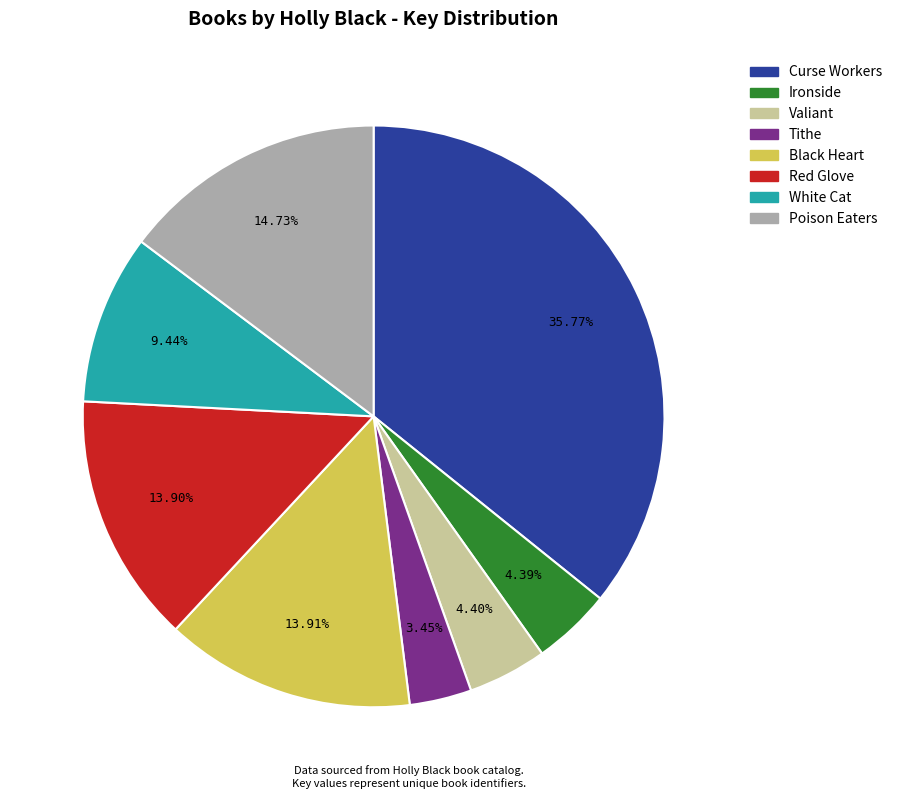

Between Curse Workers and Red Glove, which is larger?

Curse Workers